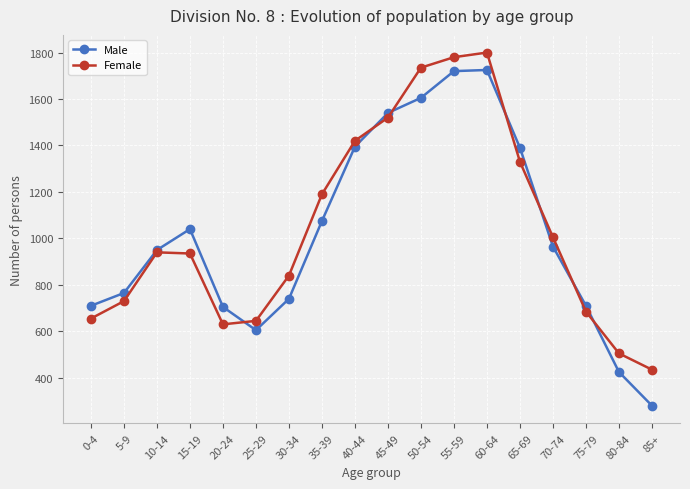

The value of Female at 55-59 is 734. True or false?

False